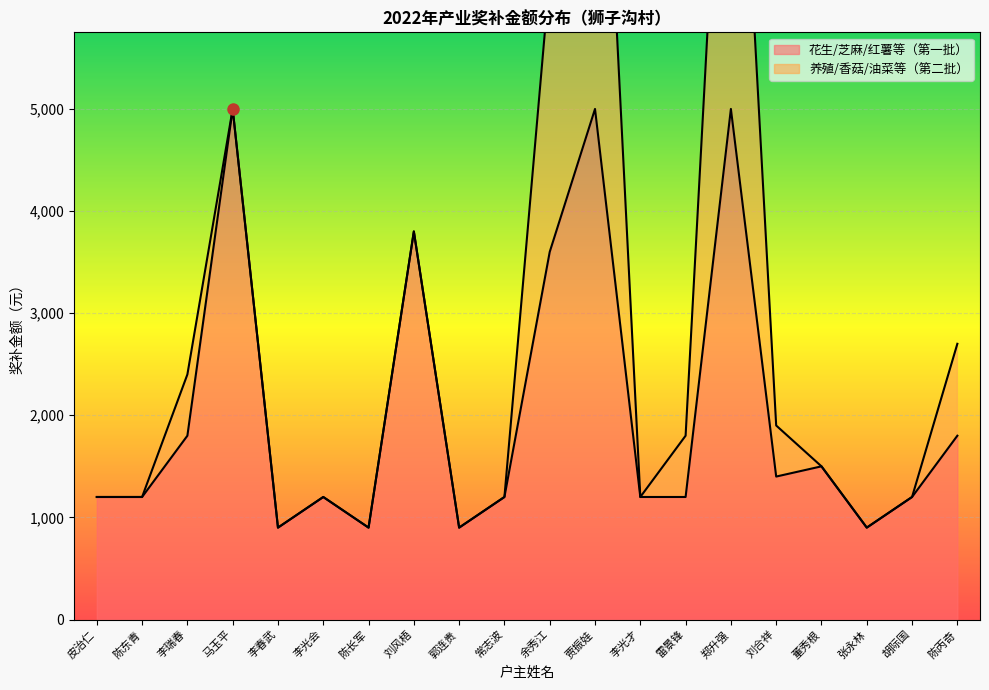

What is the total value across all series at 李瑞春?

4200